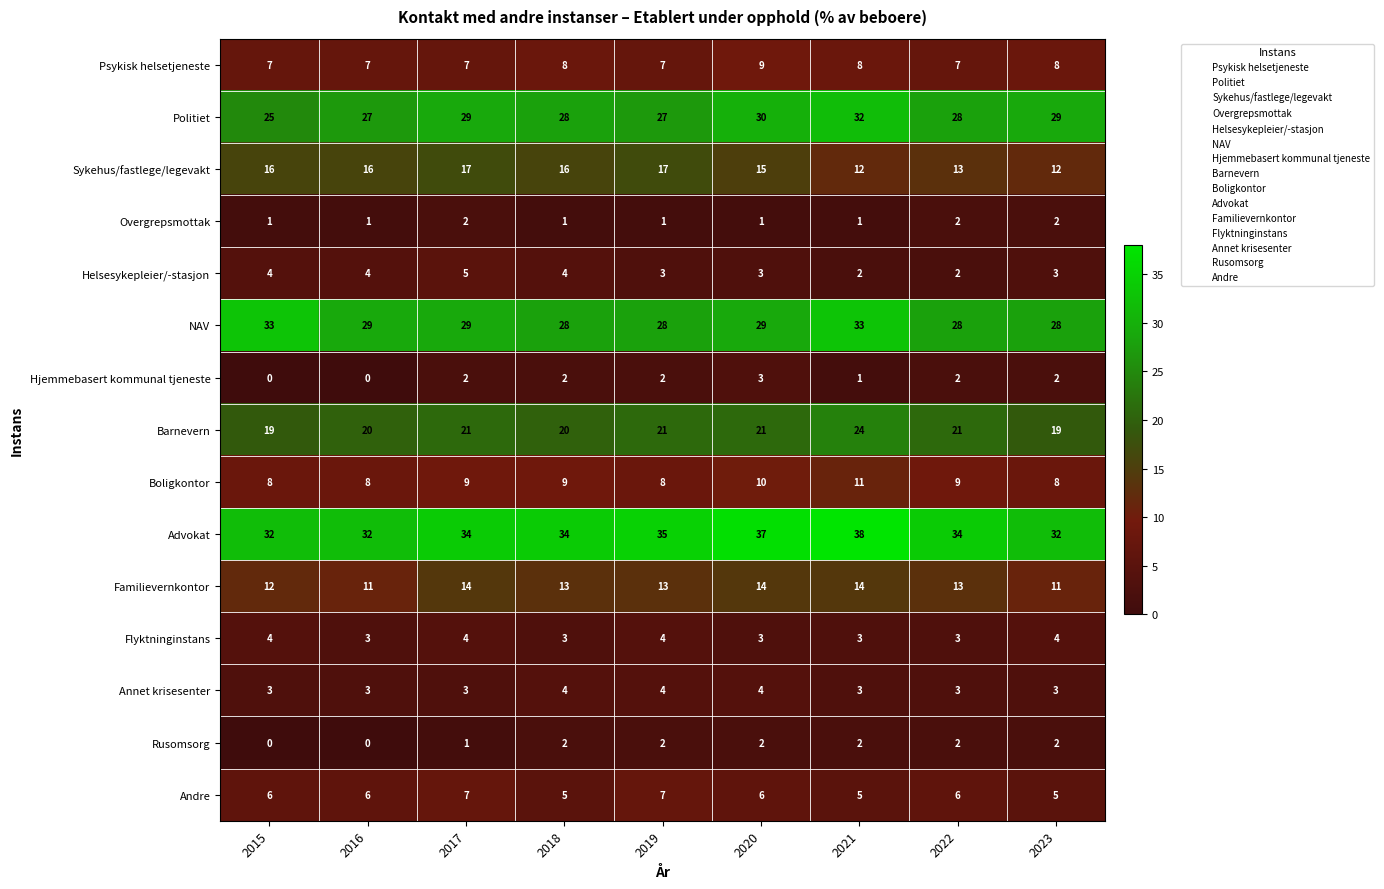

What is the difference between the maximum and minimum values in the Sykehus/fastlege/legevakt series?

5